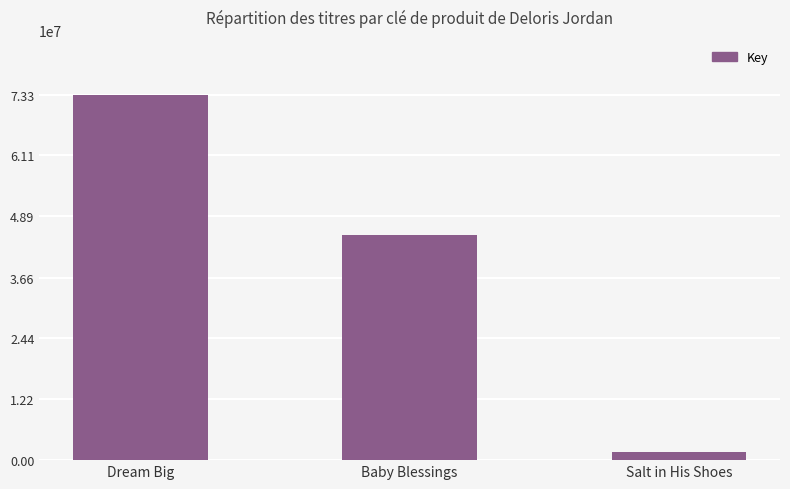

Reading left to right, list all the values displayed in this chart.

73299563	45105214	1671271